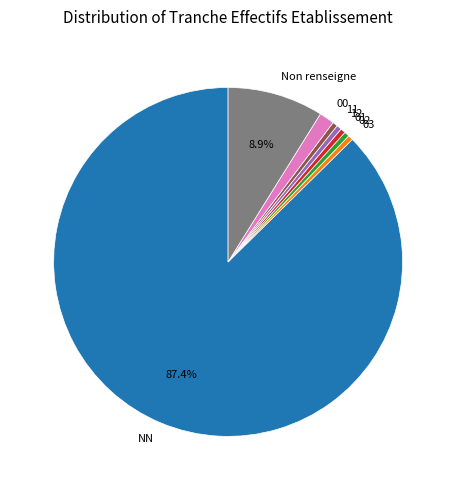

The 01 slice represents 0% of the pie. True or false?

True